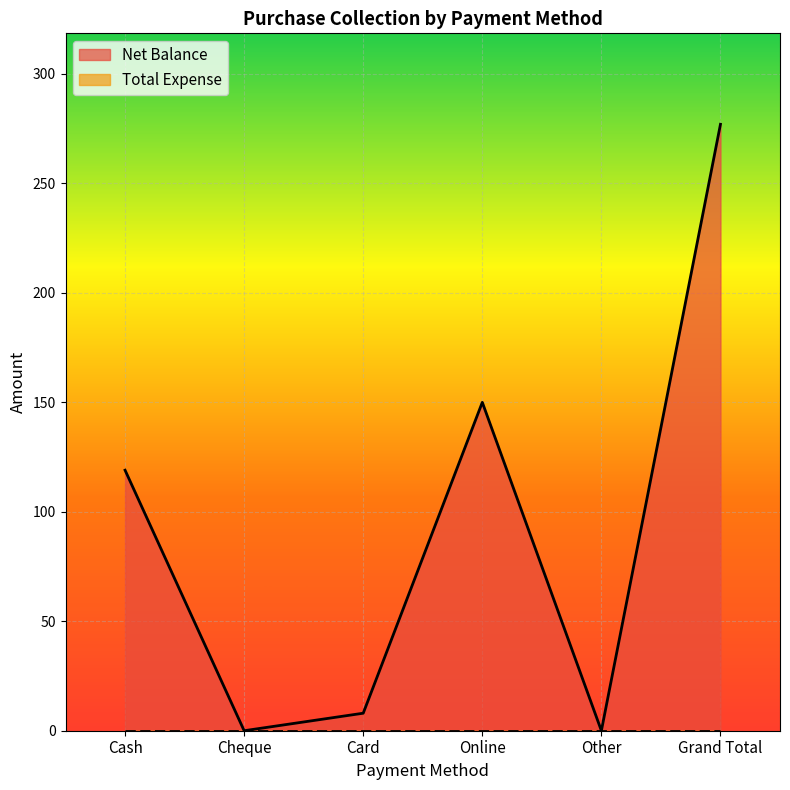

True or false: the data shows 248 at Online.

False